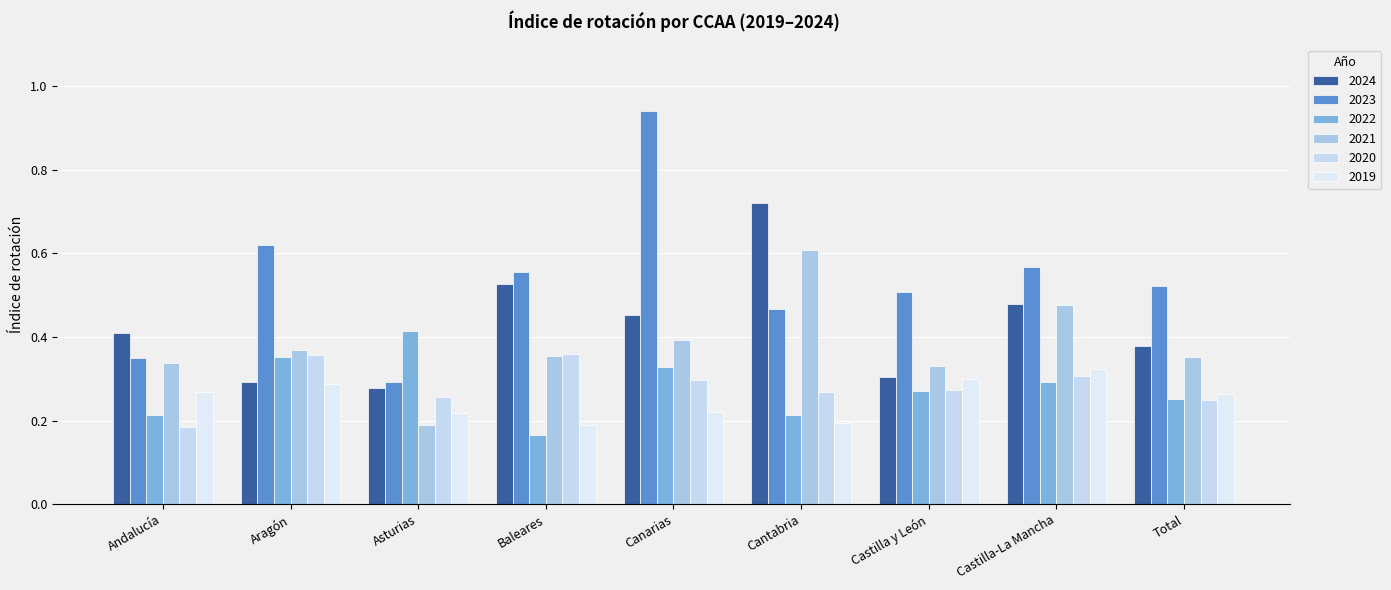

Count the number of categories in the chart.

9